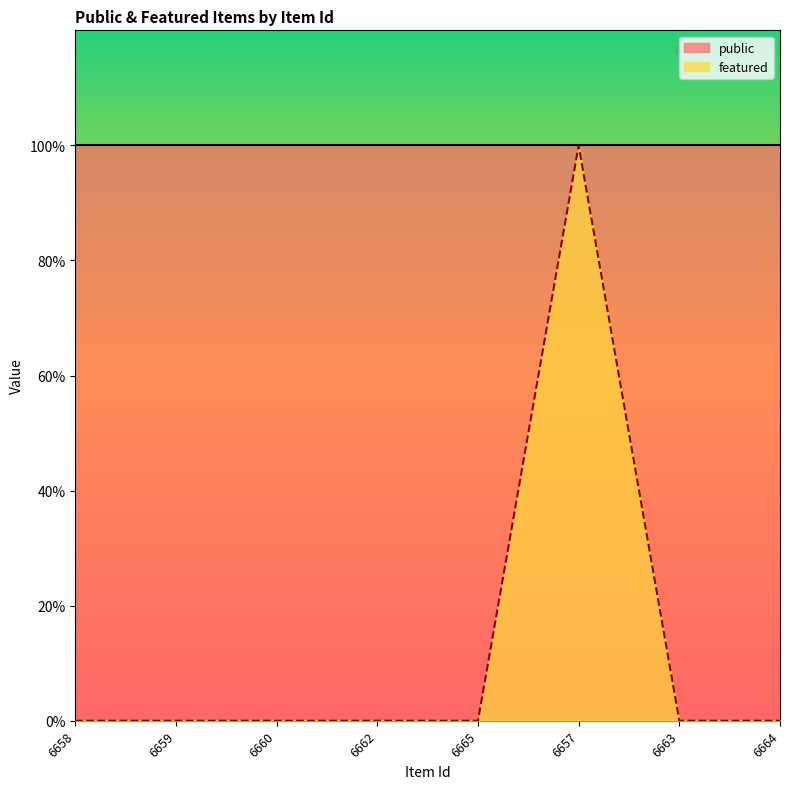

What is the difference between the maximum and minimum values?

1